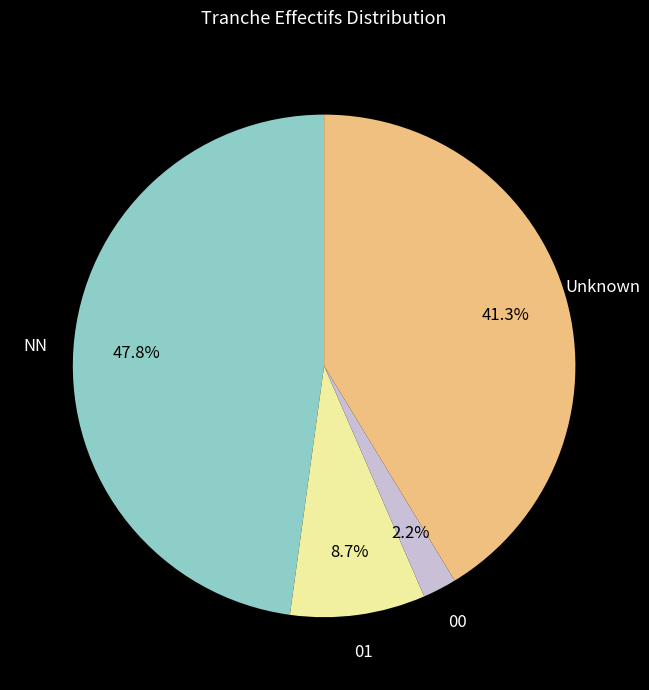

Is there a majority slice in this chart?

No